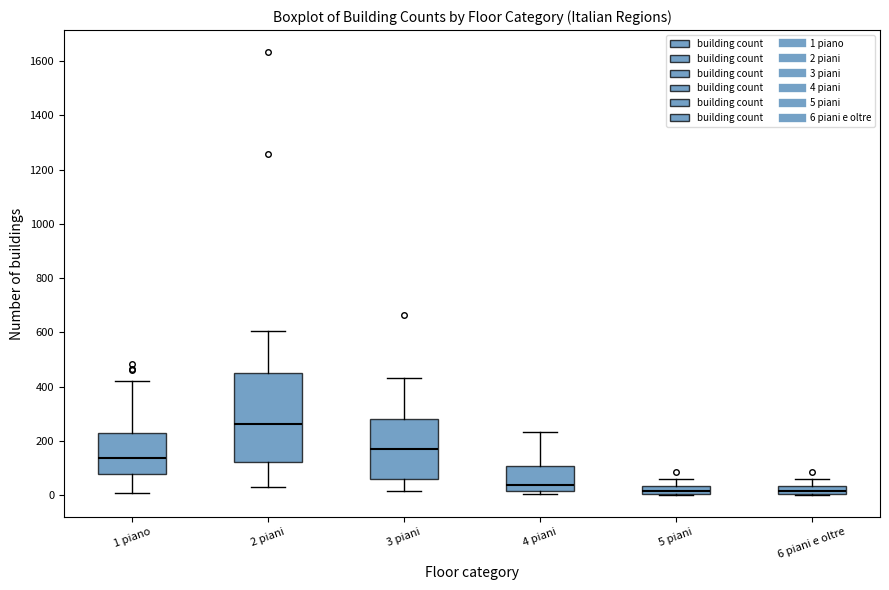

Which box has the highest median line?

2 piani